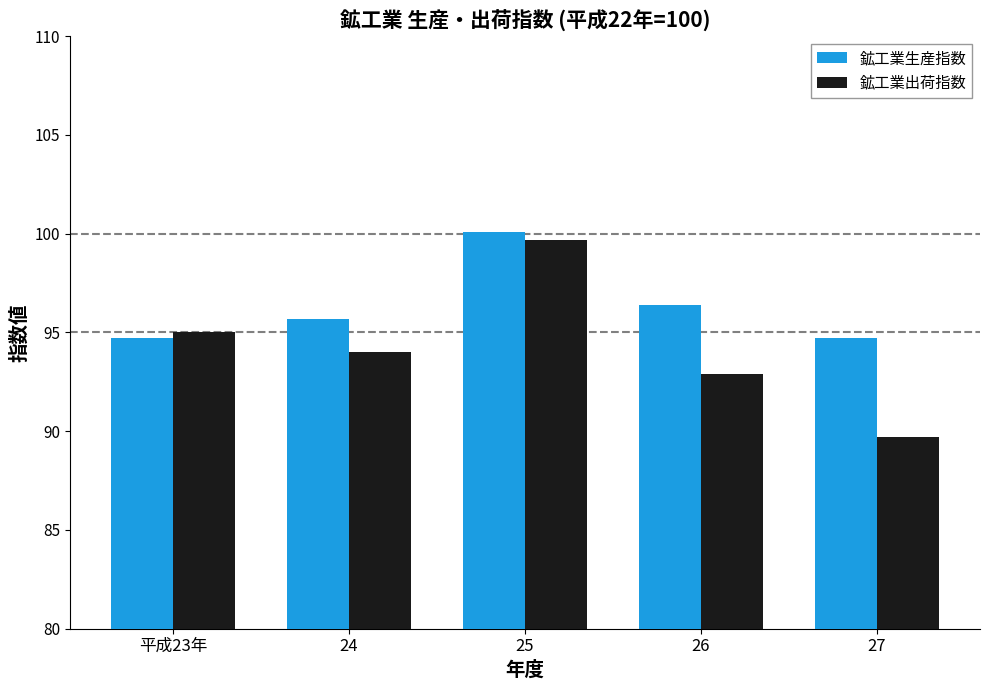

What is the value of the 鉱工業生産指数 bar at the 3rd from the left?

100.1